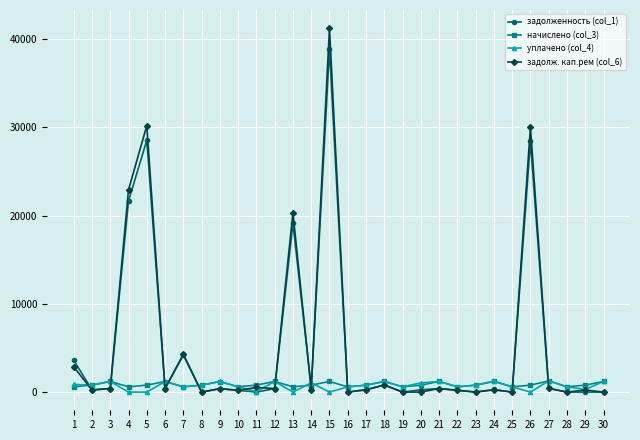

Does the chart display data point markers on the line(s)?

Yes